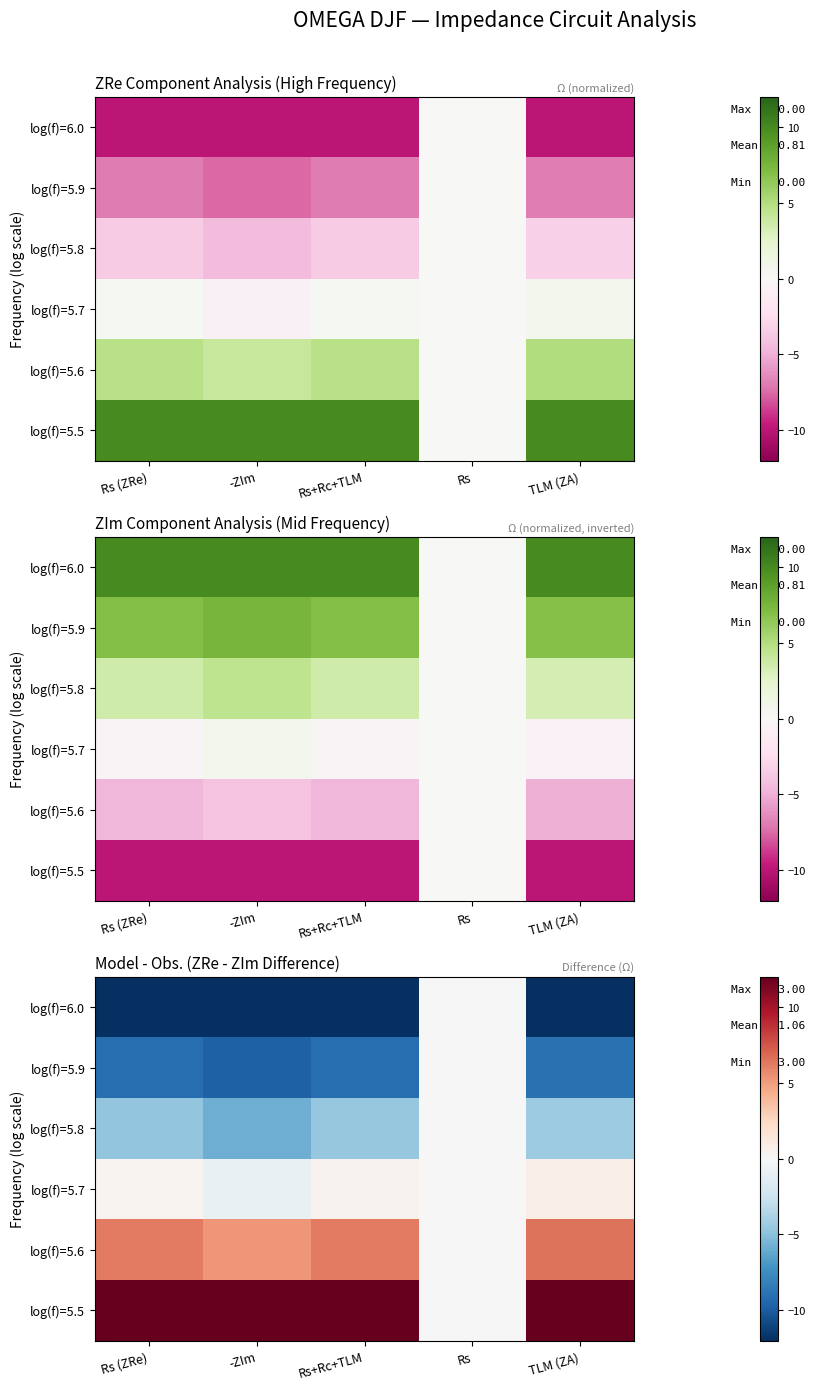

List the series in order of their peak value, lowest first.

log(f)=6.0, log(f)=5.9, log(f)=5.8, log(f)=5.7, log(f)=5.6, log(f)=5.5